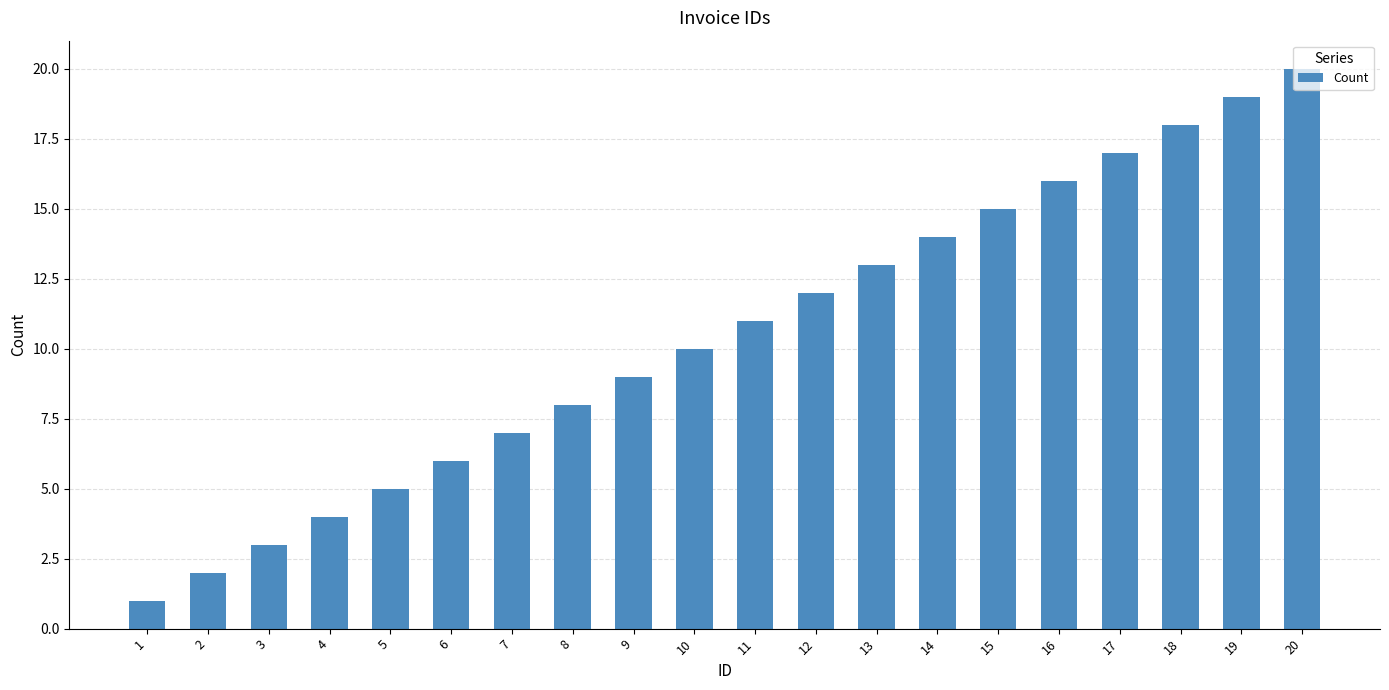

Is it true that the value at 1 is 1?

True